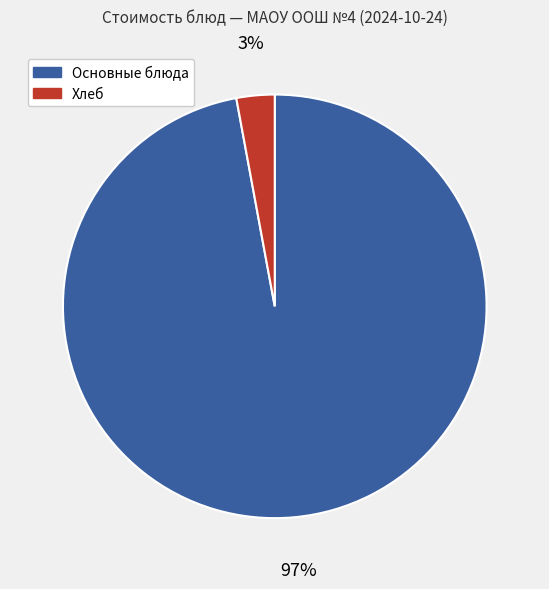

Does any single category account for the majority?

Yes